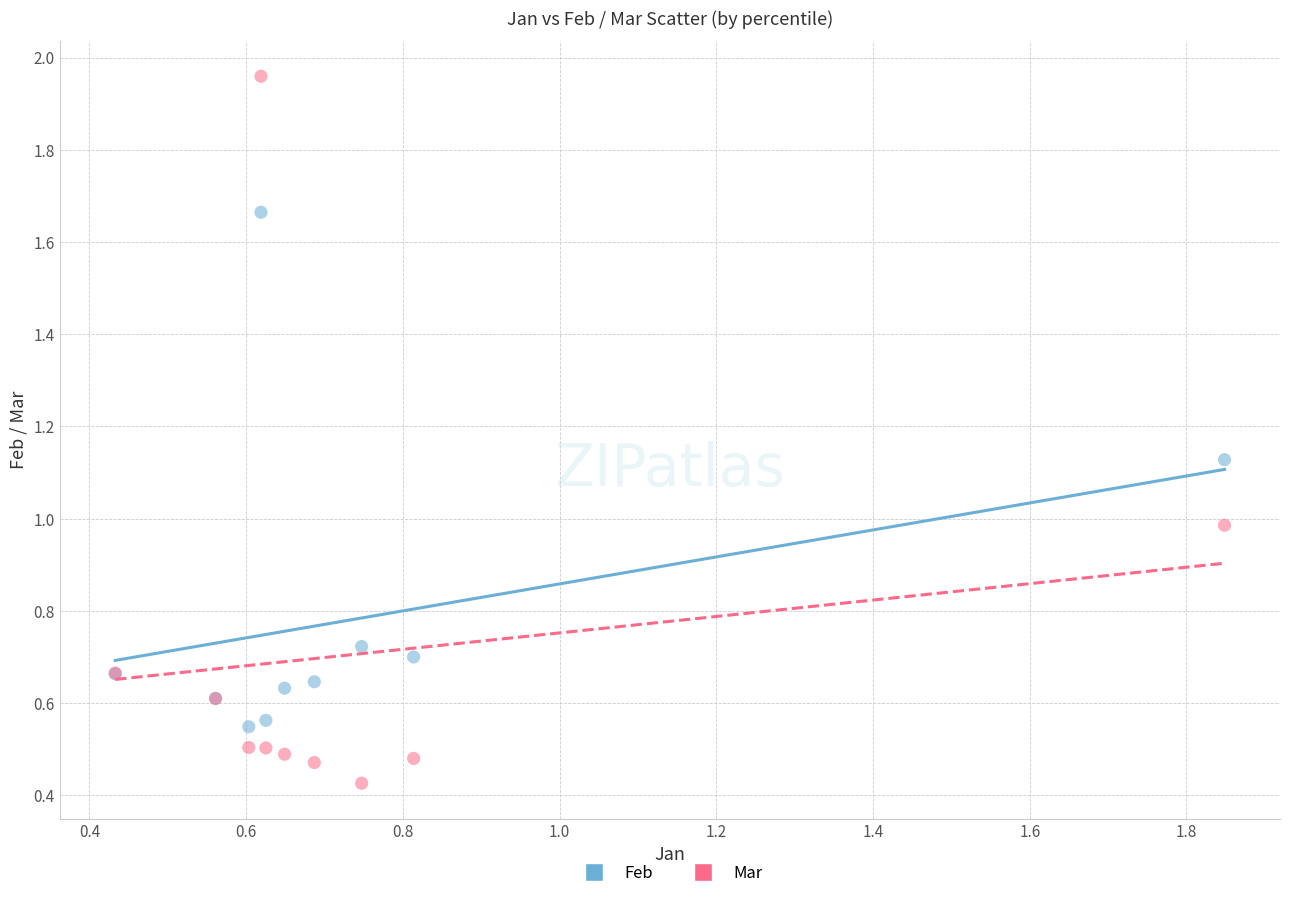

Which series has the widest spread of Y values?

Mar